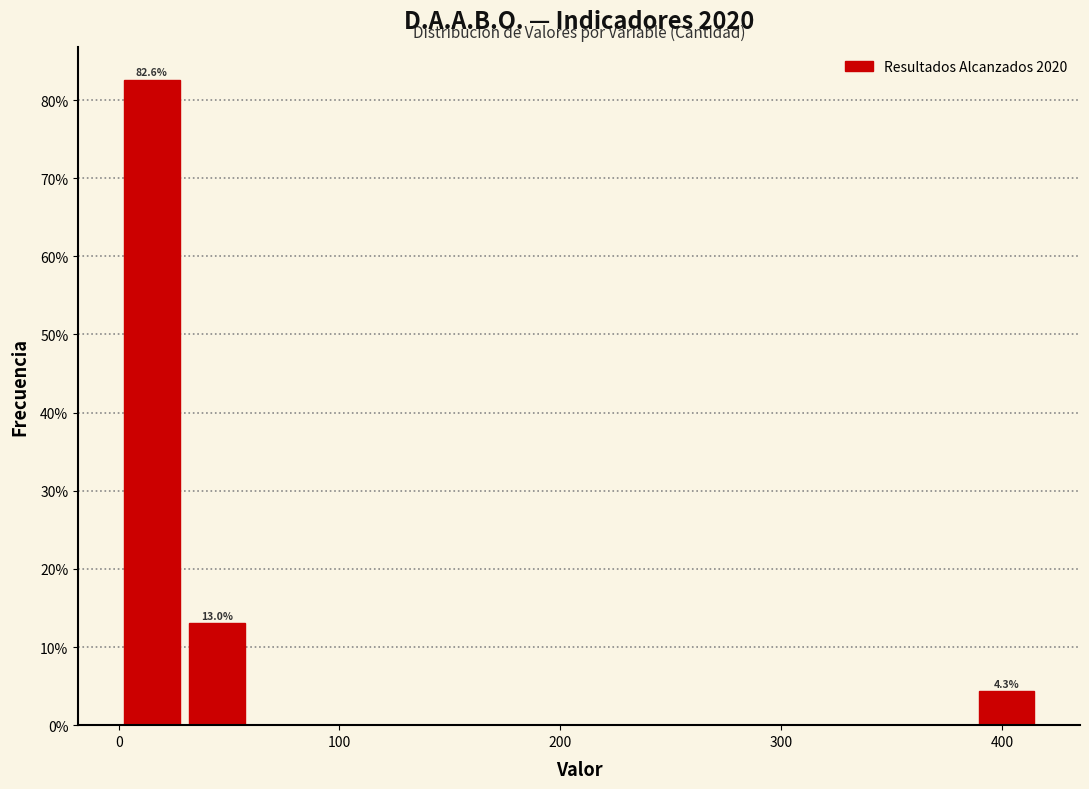

Around what value on the x-axis is the tallest bar? Give the approximate position of its centre, as read against the axis.

10